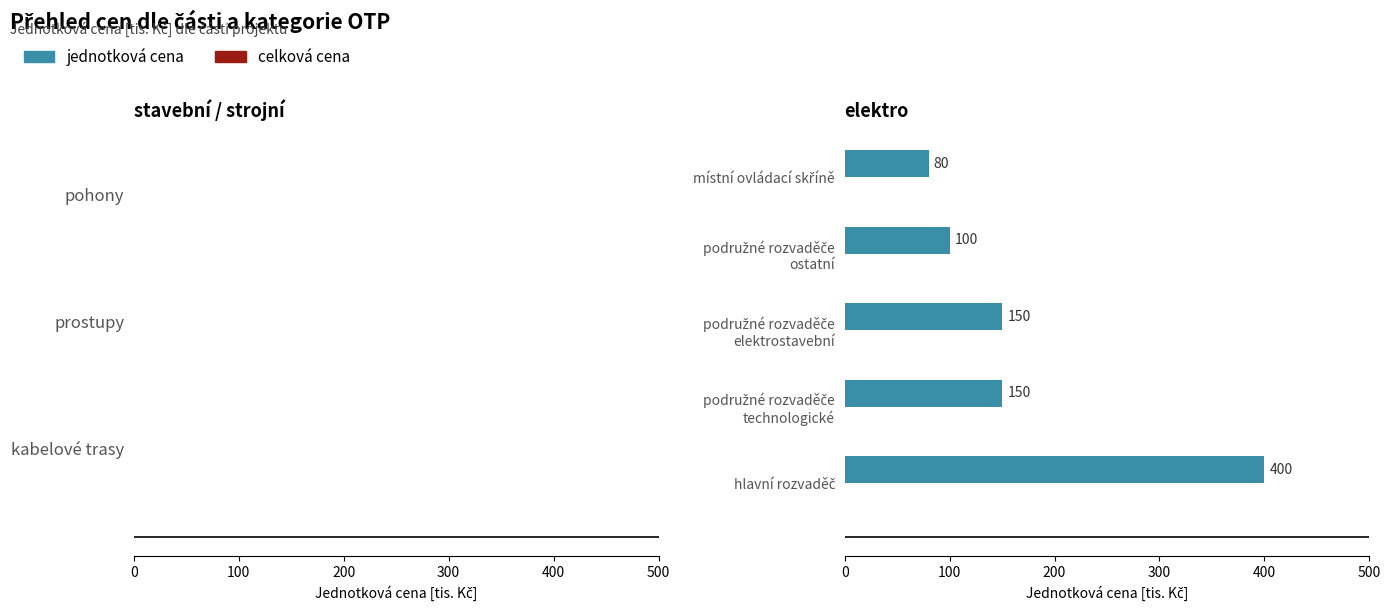

What is the average value?

176